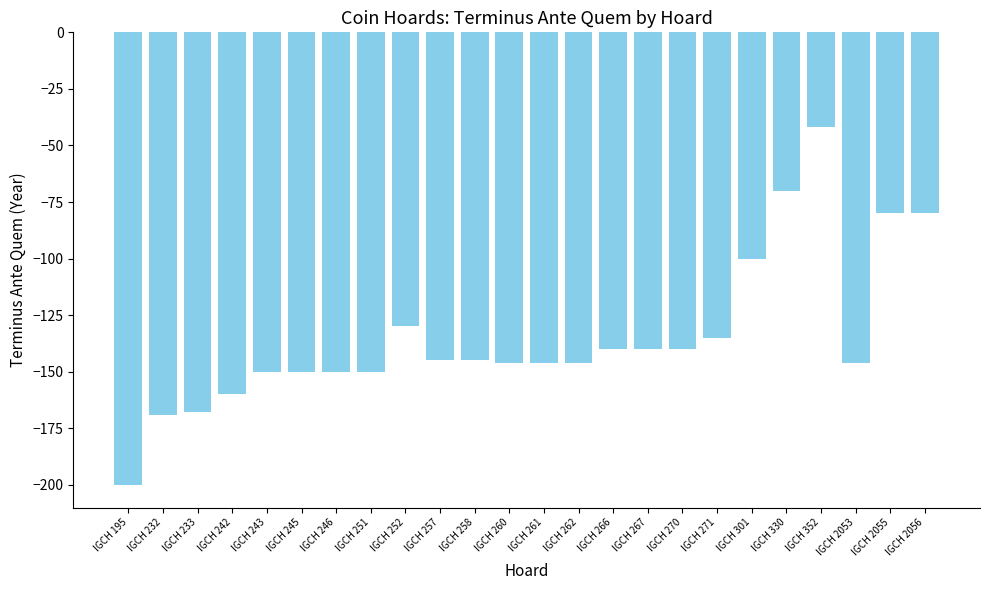

True or false: the data shows -259 at IGCH 262.

False